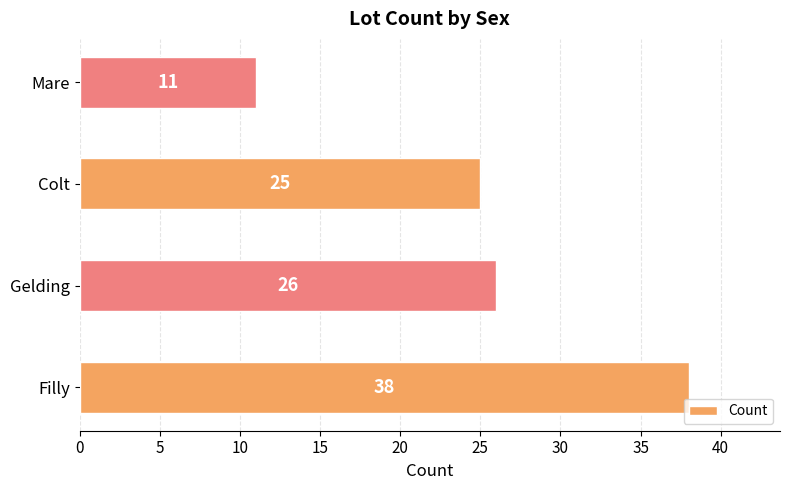

Which label corresponds to the smallest value in the chart?

Mare